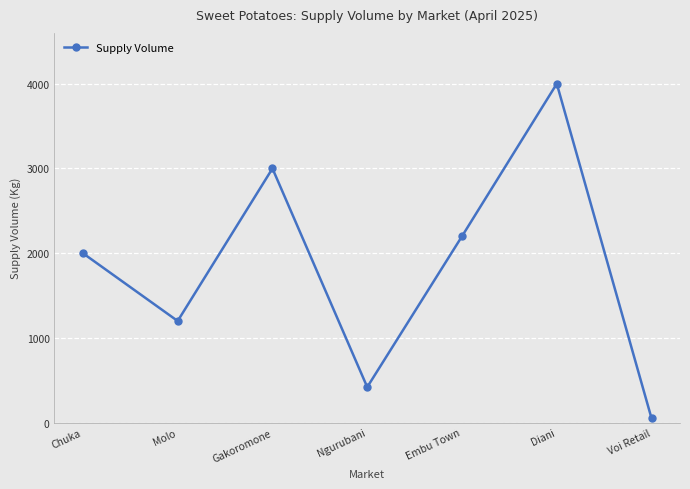

At which category does the data reach its first local valley?

Molo